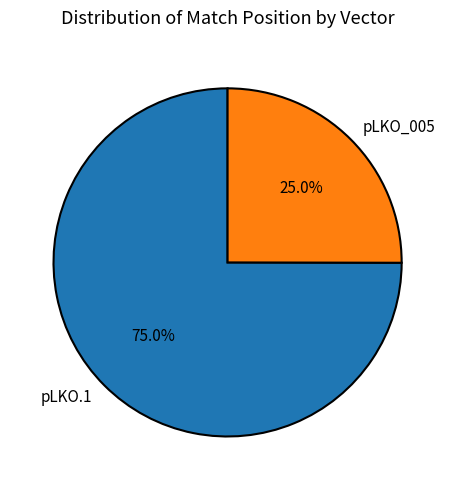

What is the smallest slice in the pie chart?

pLKO_005